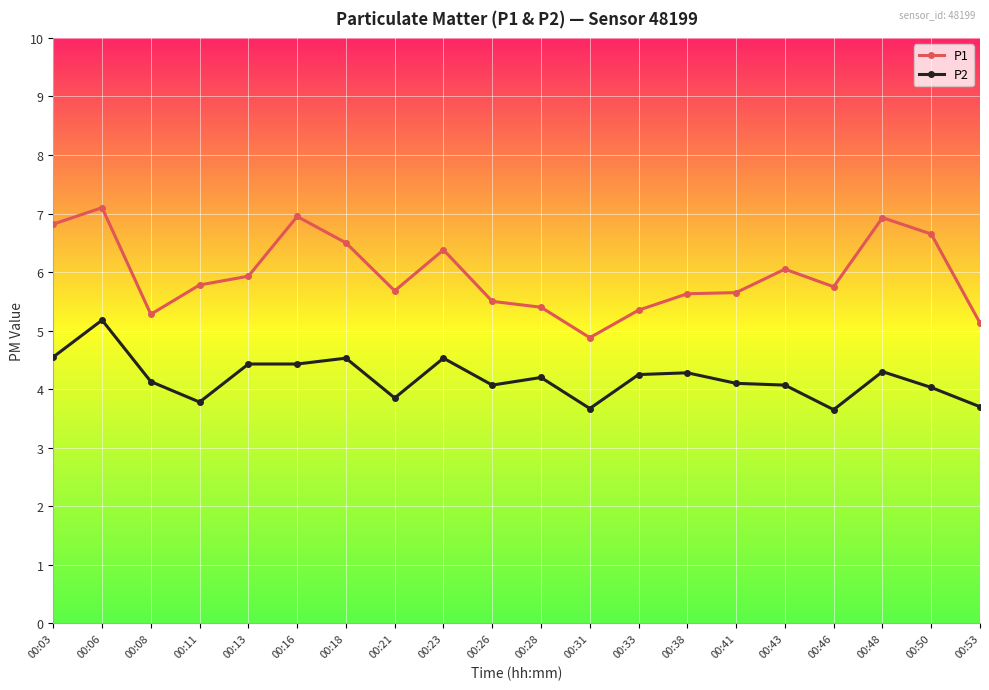

How many series are shown in this chart?

2